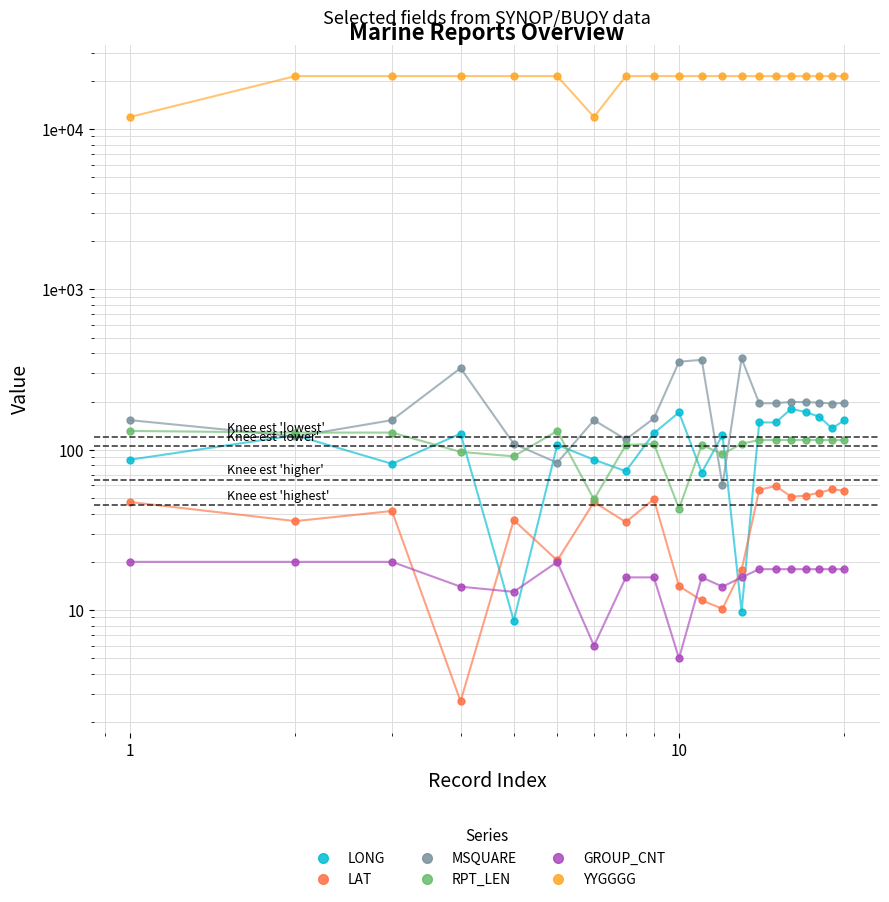

Which series has the largest total across all categories?

YYGGGG